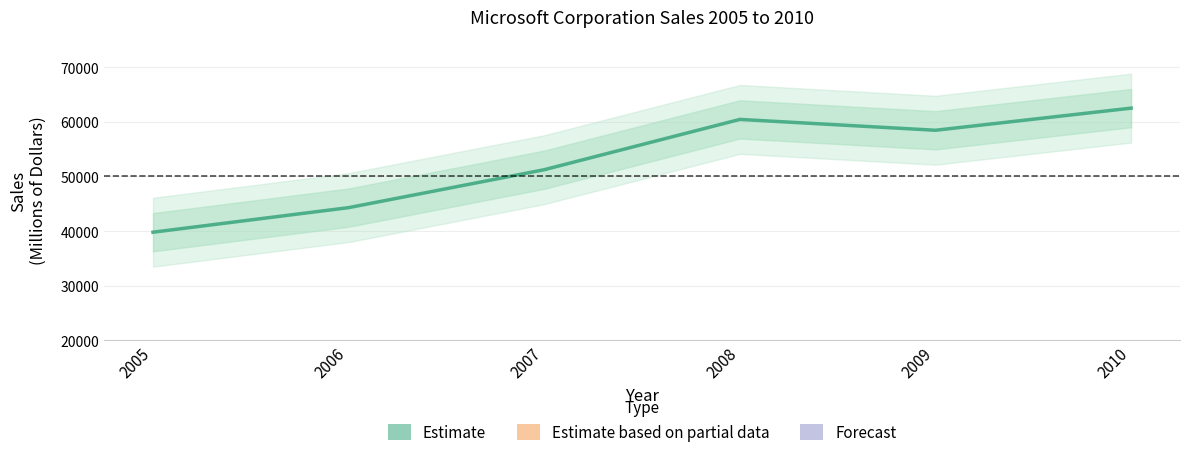

Reading right to left, what are all the values shown in this chart?

2010=62482	2009=58437	2008=60420	2007=51222	2006=44282	2005=39788